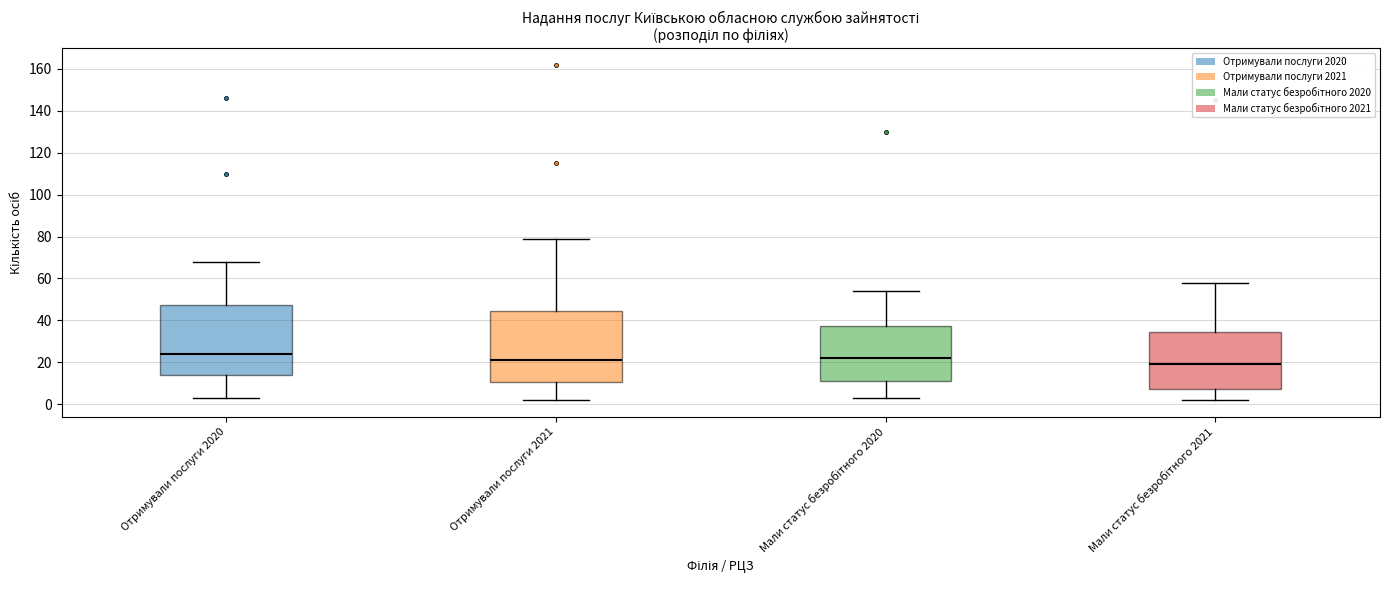

Where does the lower whisker of the box for Отримували послуги 2021 end on the y-axis? The values are not printed on the chart, so give them approximately, as read against the axis.

2